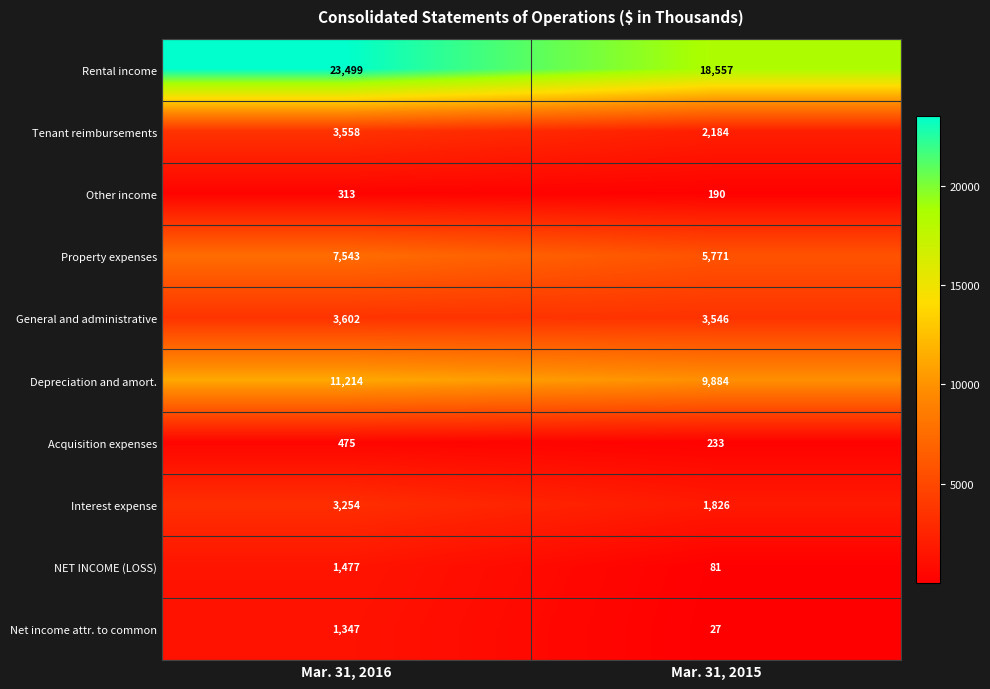

What is the sum of the Other income values at Mar. 31, 2016 and Mar. 31, 2015?

503